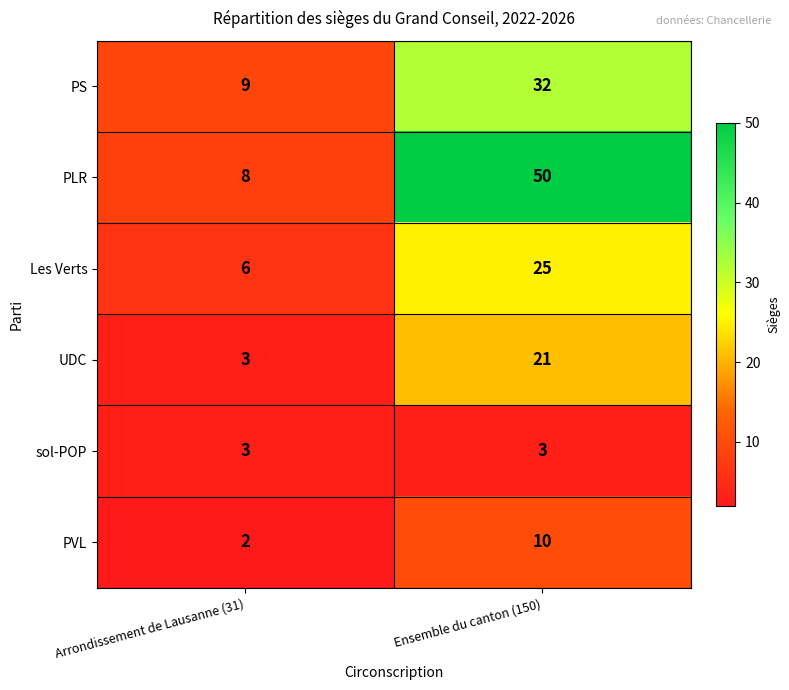

List the series in order of their peak value, highest first.

PLR, PS, Les Verts, UDC, PVL, sol-POP